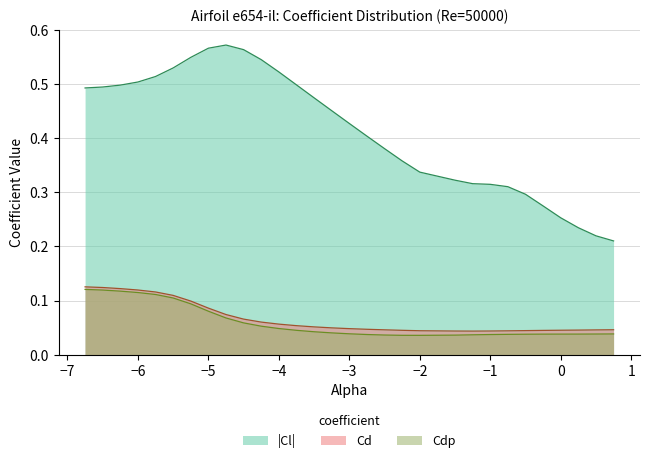

True or false: Cdp and |Cl| cross at least once.

False